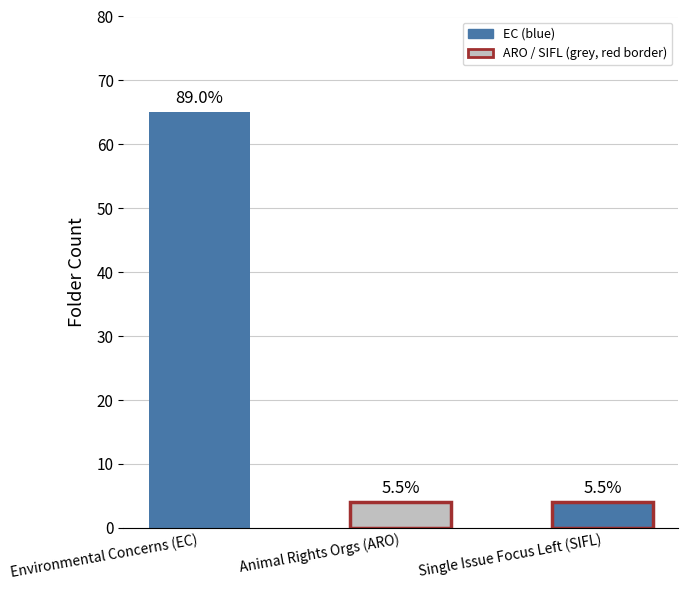

What is the value of the 2nd bar from the left?

4